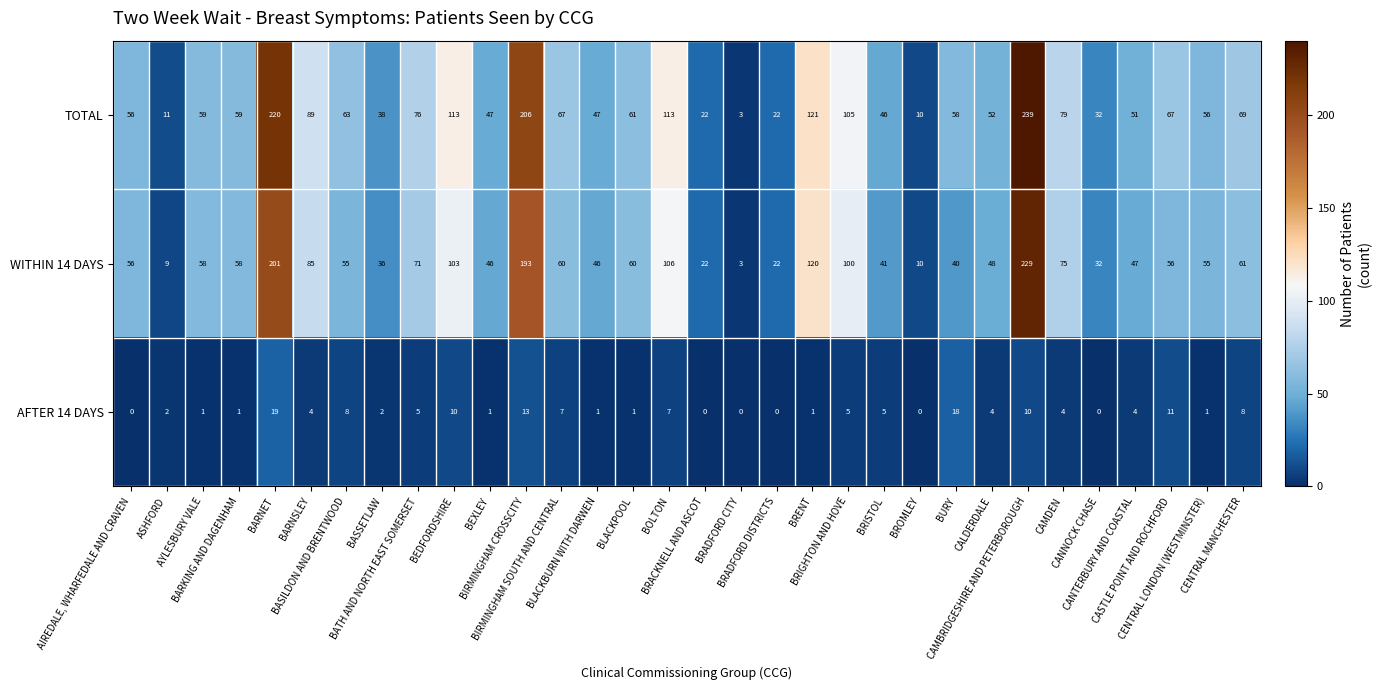

How many data points in AFTER 14 DAYS are less than 4?

15